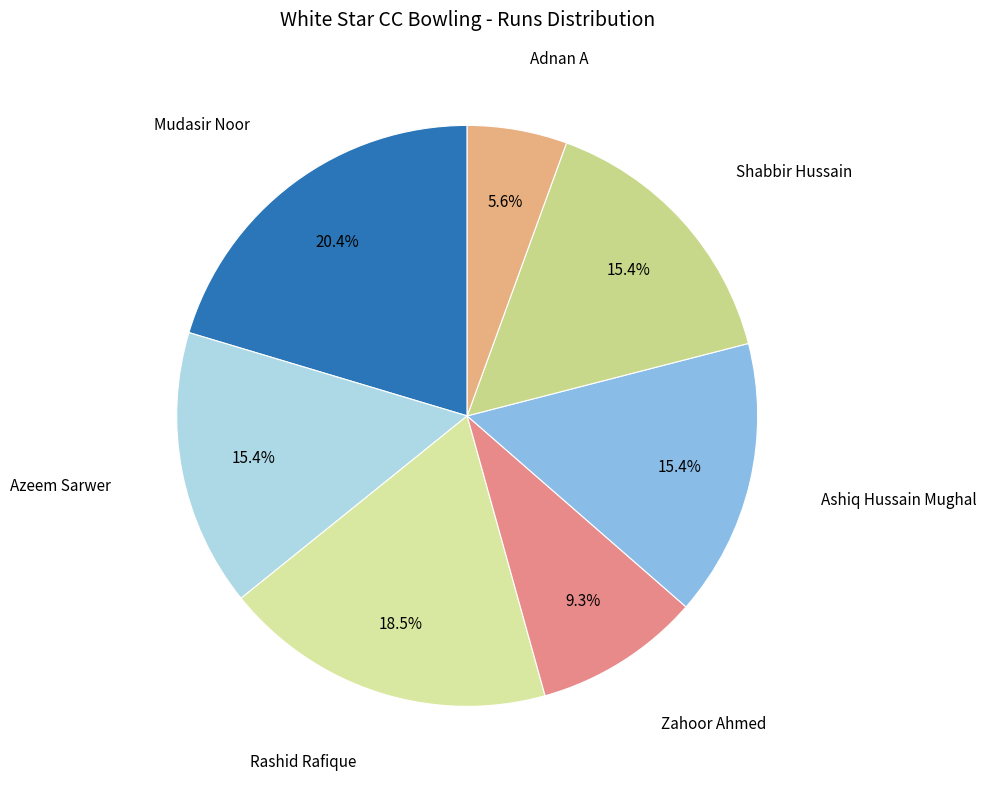

Which slice is the smallest?

Adnan A